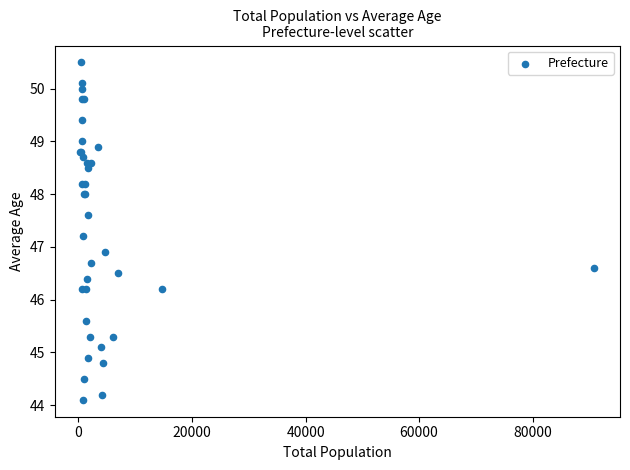

What Y value in the scatter plot is closest to 47?

46.9